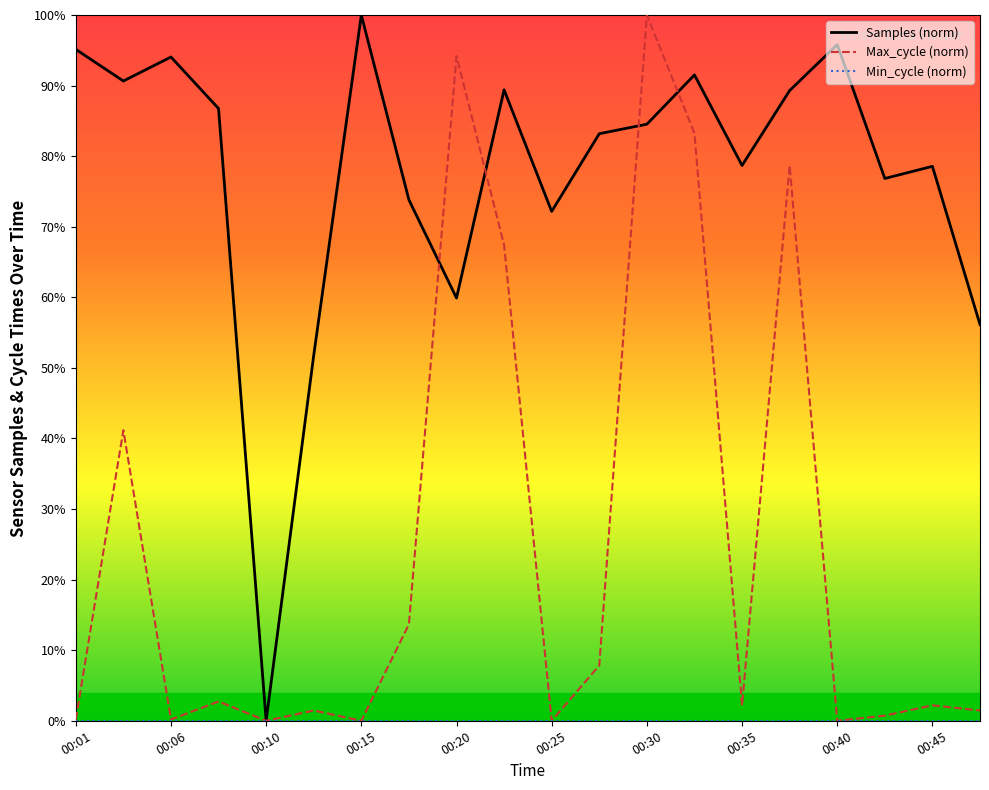

What is the maximum value for Samples?

1.0